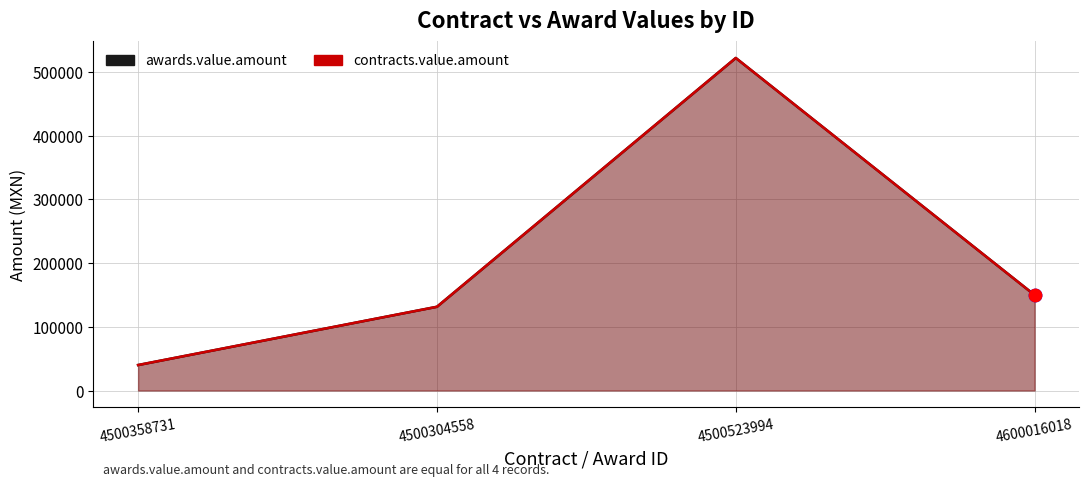

What is the total value across all series at 4500523994?

1043463.8